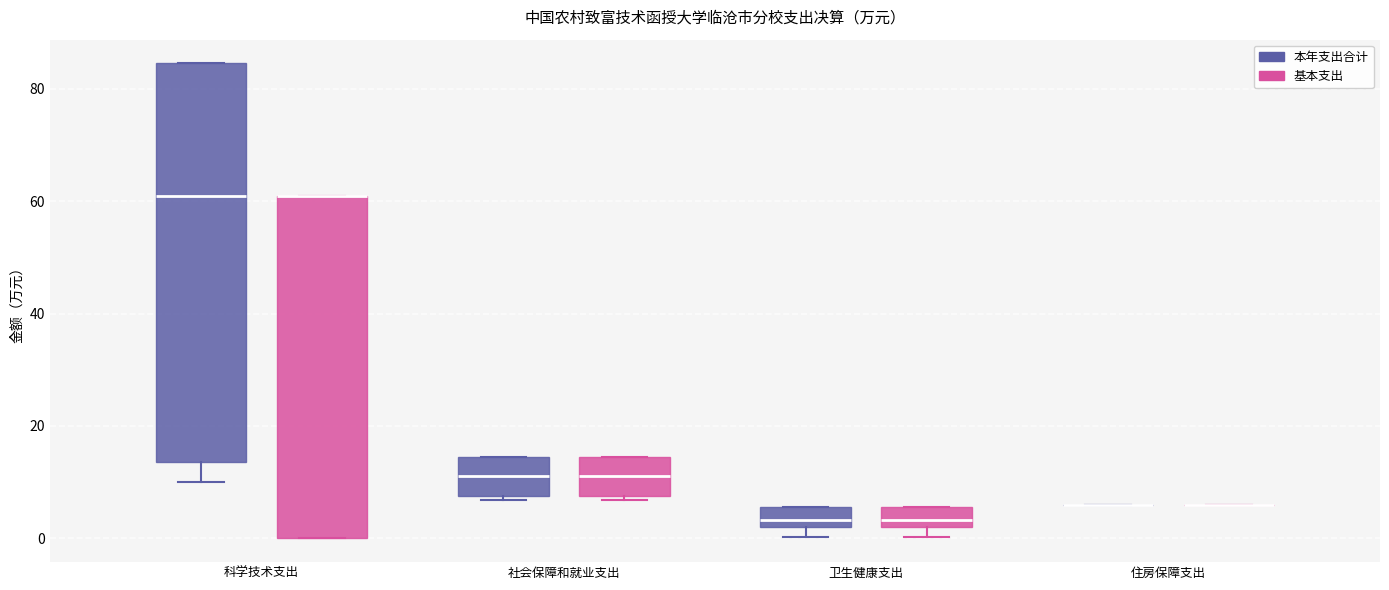

Reading left to right, read every box against the y-axis: the position of its median line, the range the box covers, and the ends of its whiskers. The values are not printed on the chart, so give them approximately, as read against the axis.

科学技术支出 (本年支出合计): median 60, box 14 to 84, whiskers 10 to 84
科学技术支出 (基本支出): median 60 (drawn on the box's upper edge), box 0 to 60, whiskers 0 to 60
社会保障和就业支出 (本年支出合计): median 12, box 8 to 14, whiskers 6 to 14
社会保障和就业支出 (基本支出): median 12, box 8 to 14, whiskers 6 to 14
卫生健康支出 (本年支出合计): median 4, box 2 to 6, whiskers 0 to 6
卫生健康支出 (基本支出): median 4, box 2 to 6, whiskers 0 to 6
住房保障支出 (本年支出合计): box collapsed to a line at 6, whiskers 6 to 6
住房保障支出 (基本支出): box collapsed to a line at 6, whiskers 6 to 6